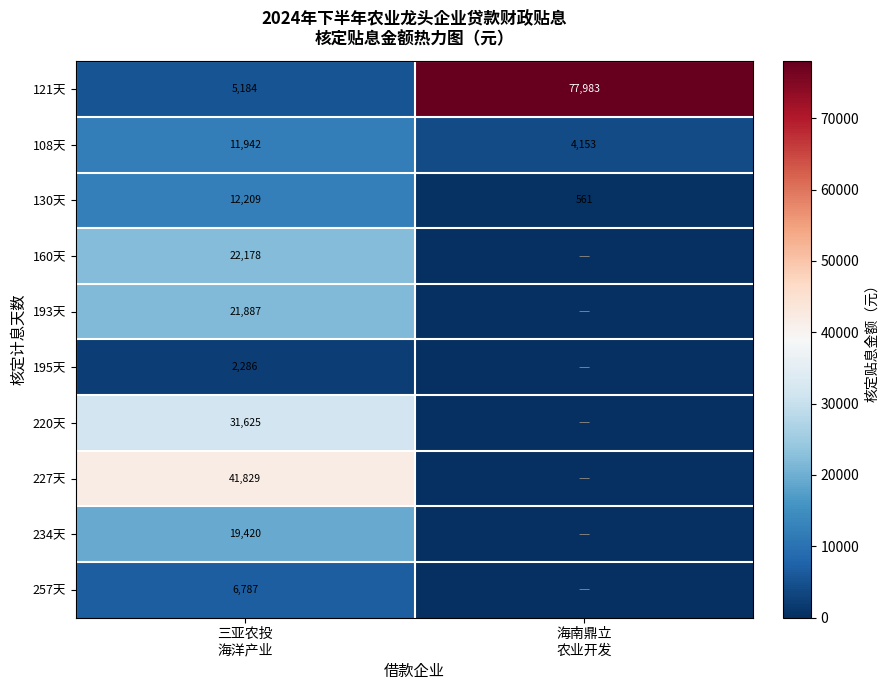

Which has a higher value, 海南鼎立
农业开发 or 三亚农投
海洋产业?

海南鼎立
农业开发